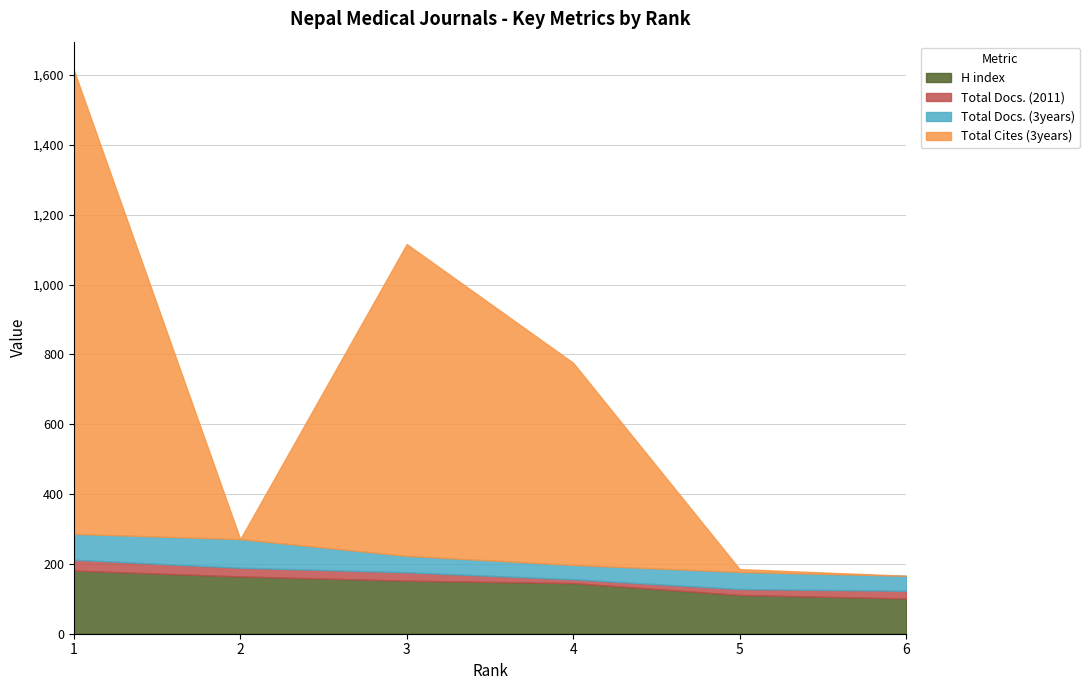

At which label does Total Docs. (2011) reach its peak?

1